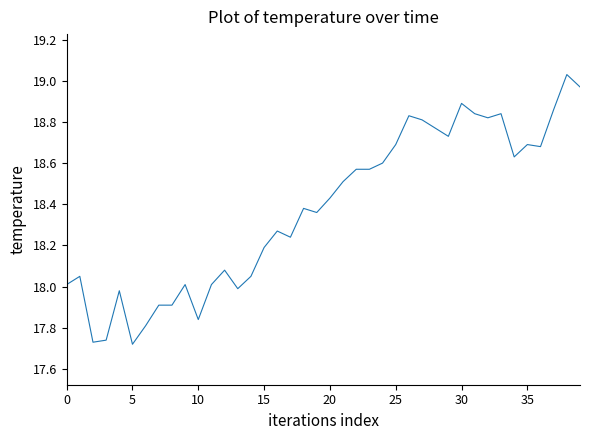

What is the difference between the maximum and minimum values?

1.3